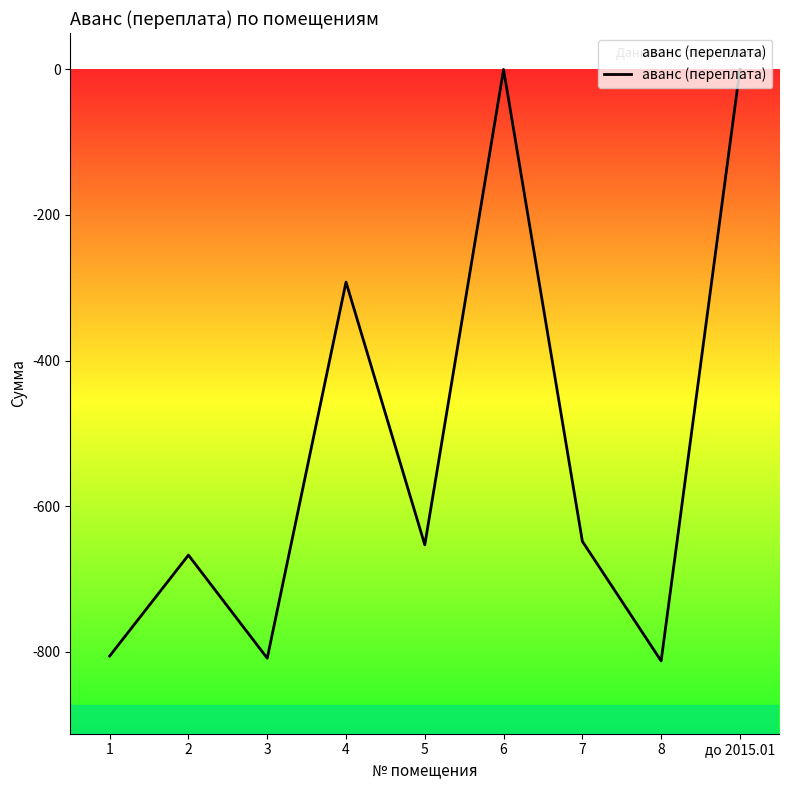

True or false: the data shows -441.1 at 2.

False